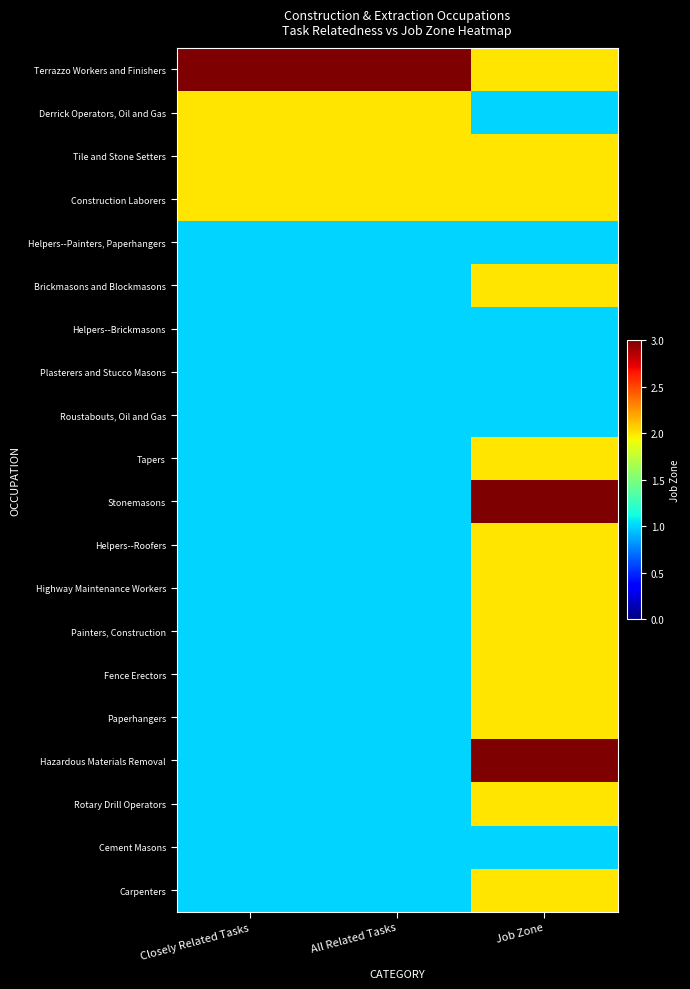

What is the sum of the Rotary Drill Operators values at Job Zone and All Related Tasks?

3